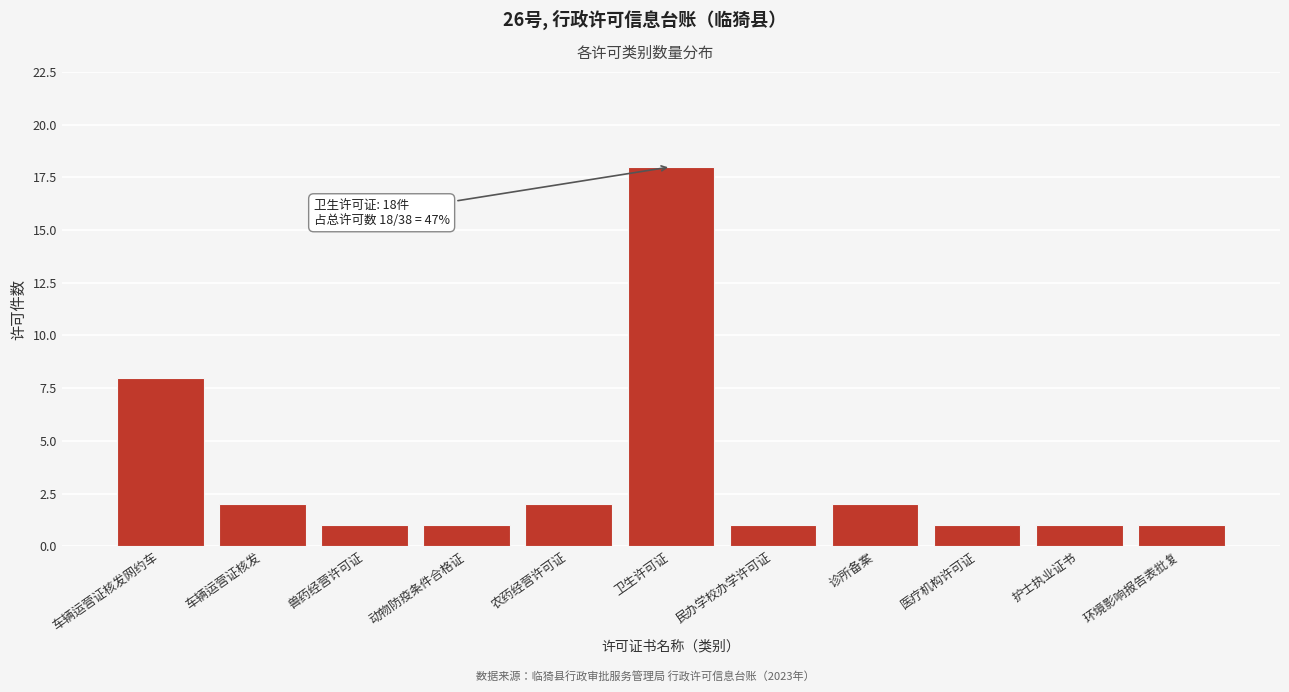

Reading left to right, transcribe all the data shown in this chart.

8	2	1	1	2	18	1	2	1	1	1